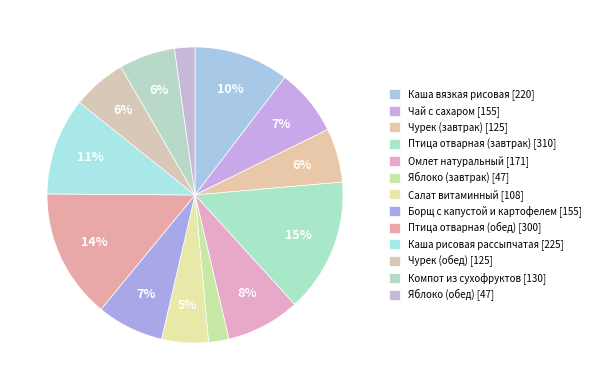

How many segments does this pie chart have?

13